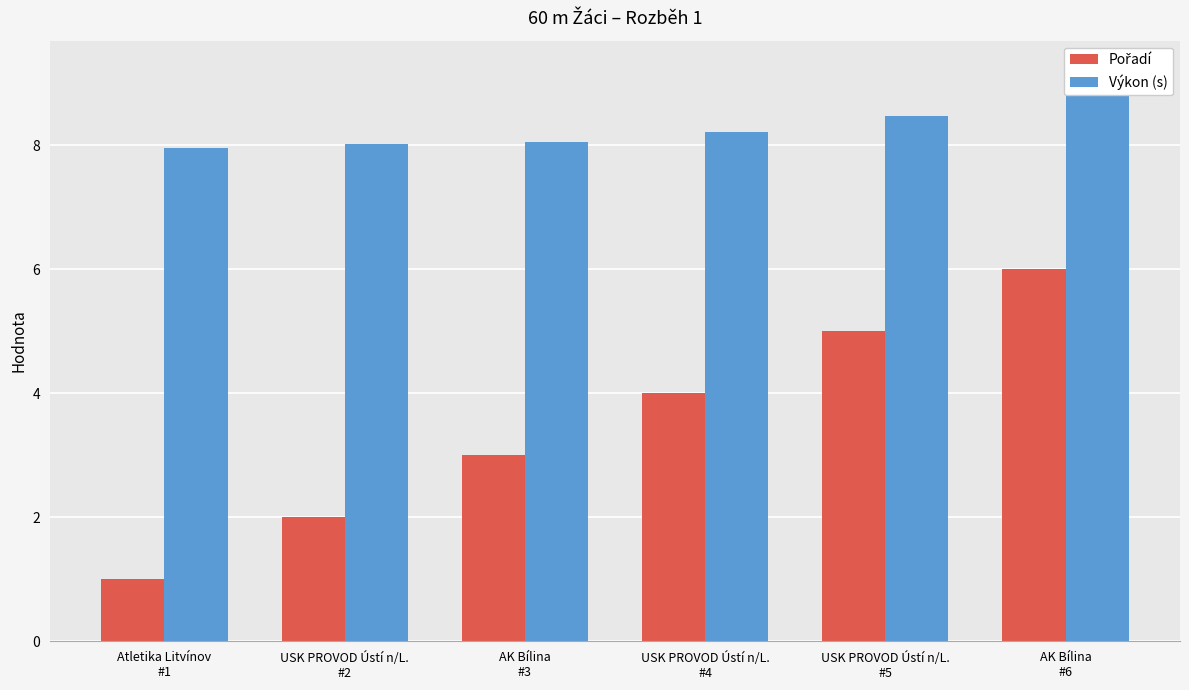

What is the total value across all series at USK PROVOD Ústí n/L.
#2?

10.0